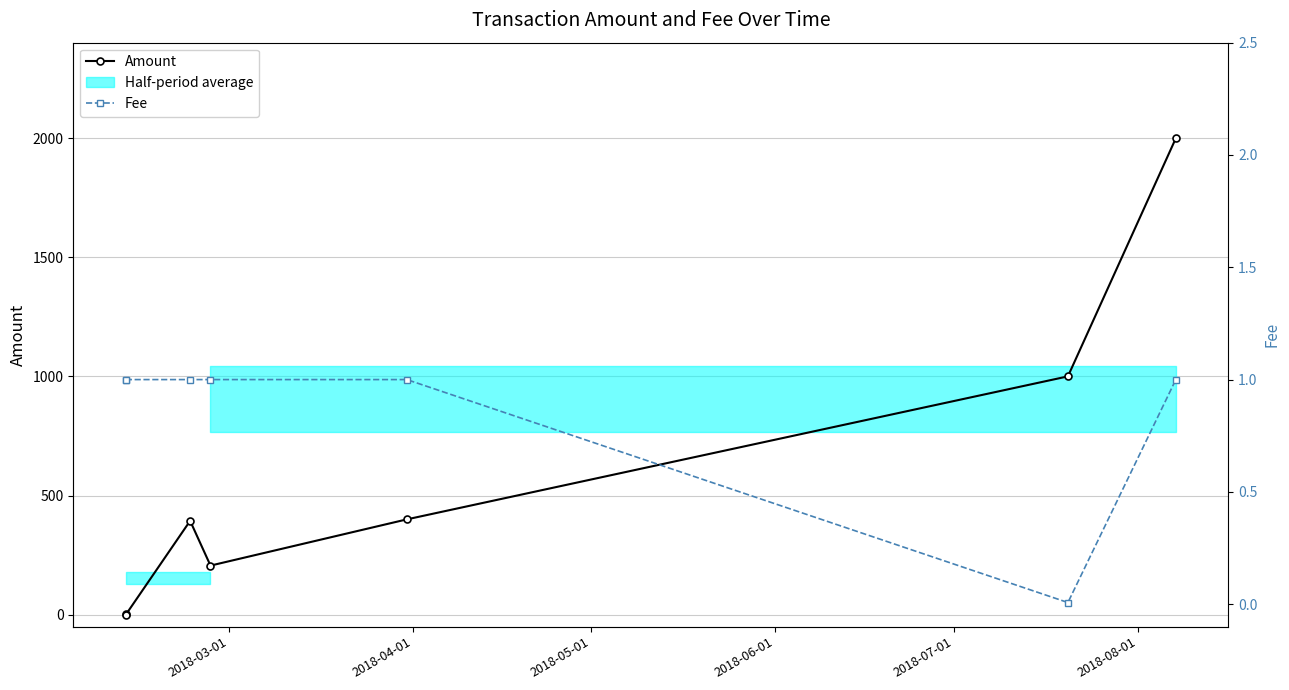

Which series ends up on top after the final intersection of Amount and Fee?

Amount